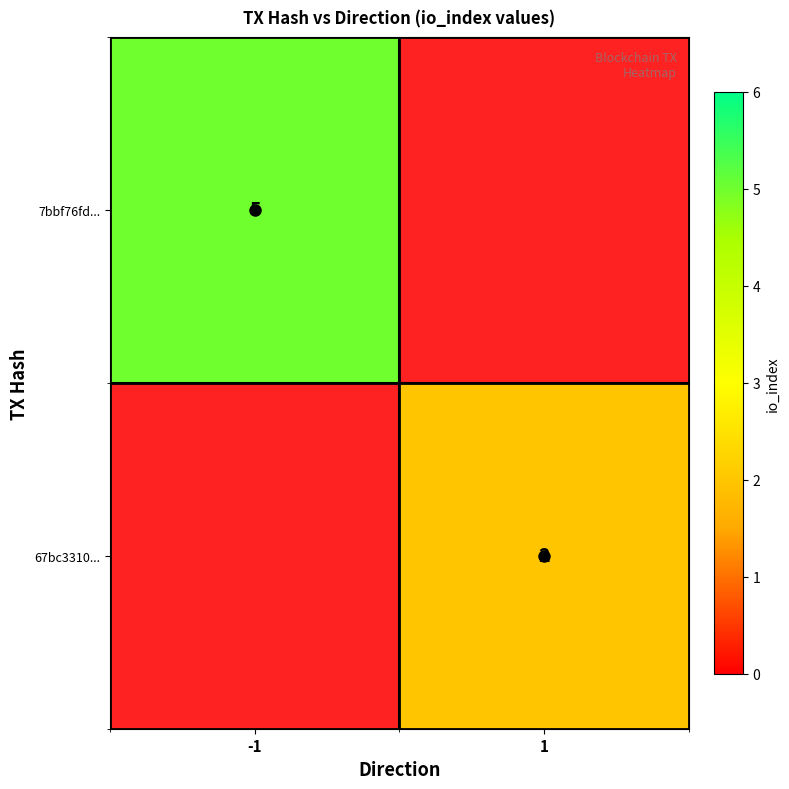

At which category is the sum across all series the highest?

-1